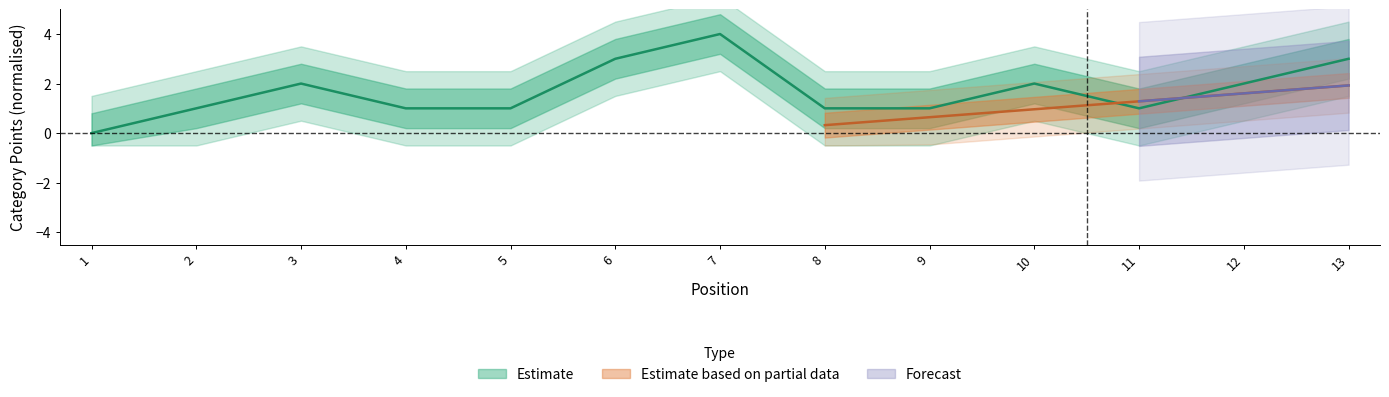

Is it true that the value at 5 is 1?

True